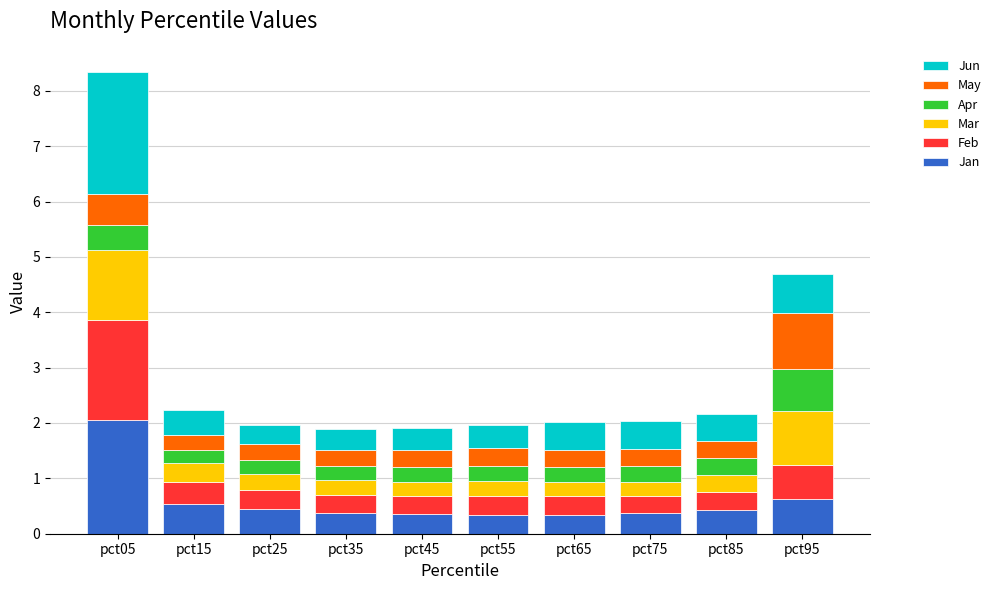

The value of Jan at pct25 is 0.5. True or false?

True